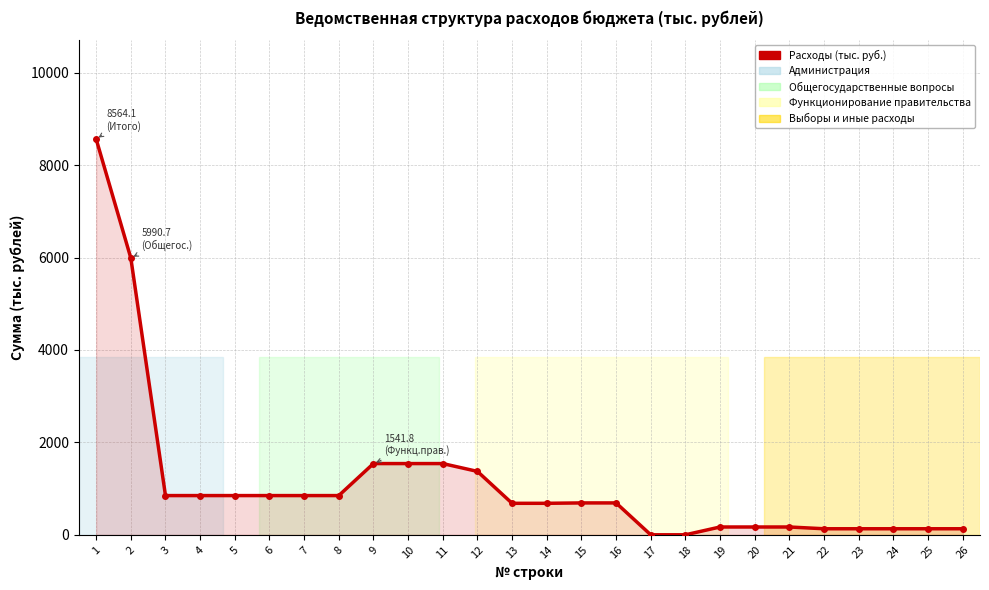

The value at 1 is 8564.1. True or false?

True